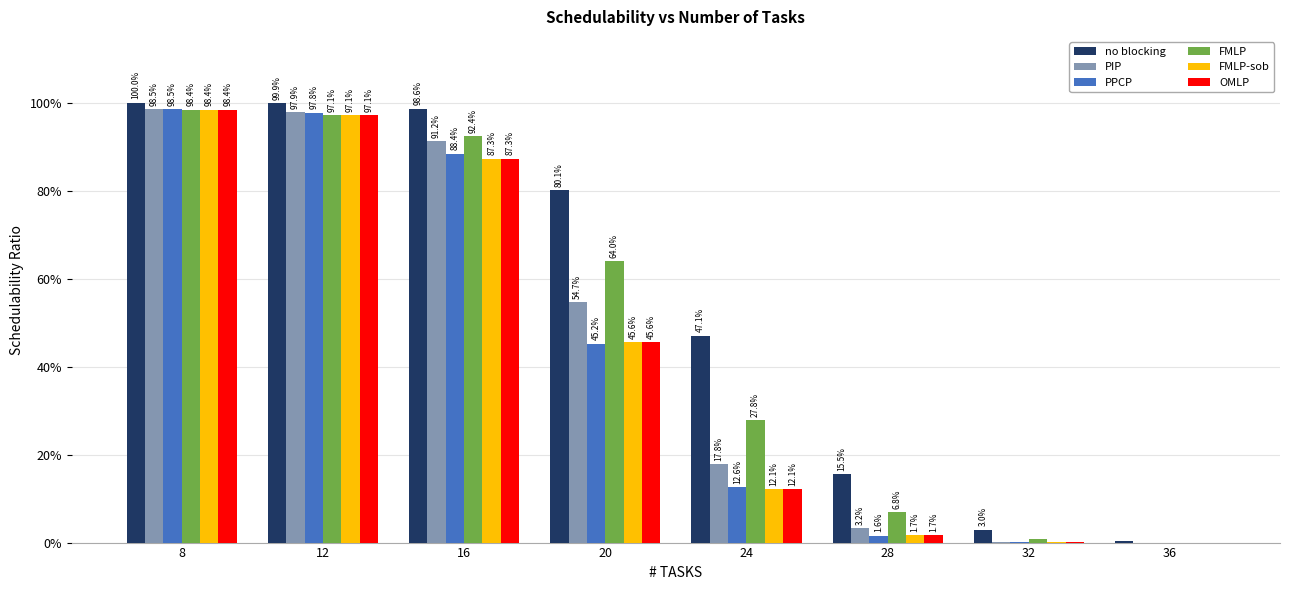

What are all the series names shown in the legend?

no blocking, PIP, PPCP, FMLP, FMLP-sob, OMLP